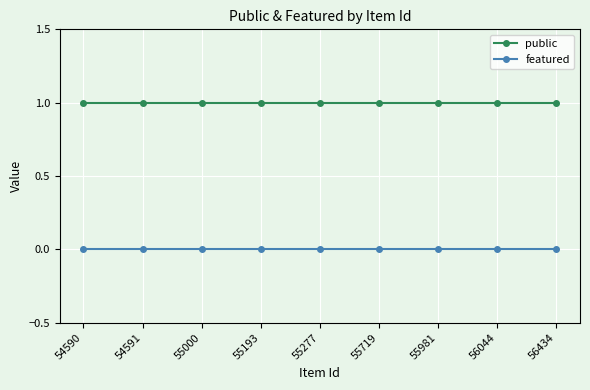

Which series has the largest total across all categories?

public